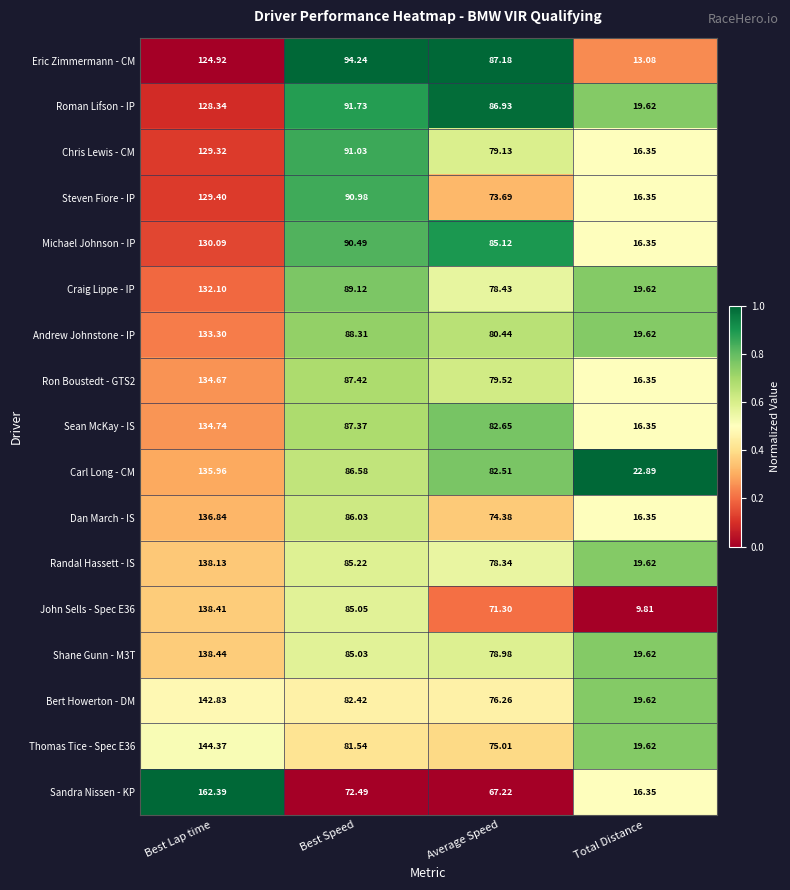

Which series changed the most between Average Speed and Total Distance?

Eric Zimmermann - CM